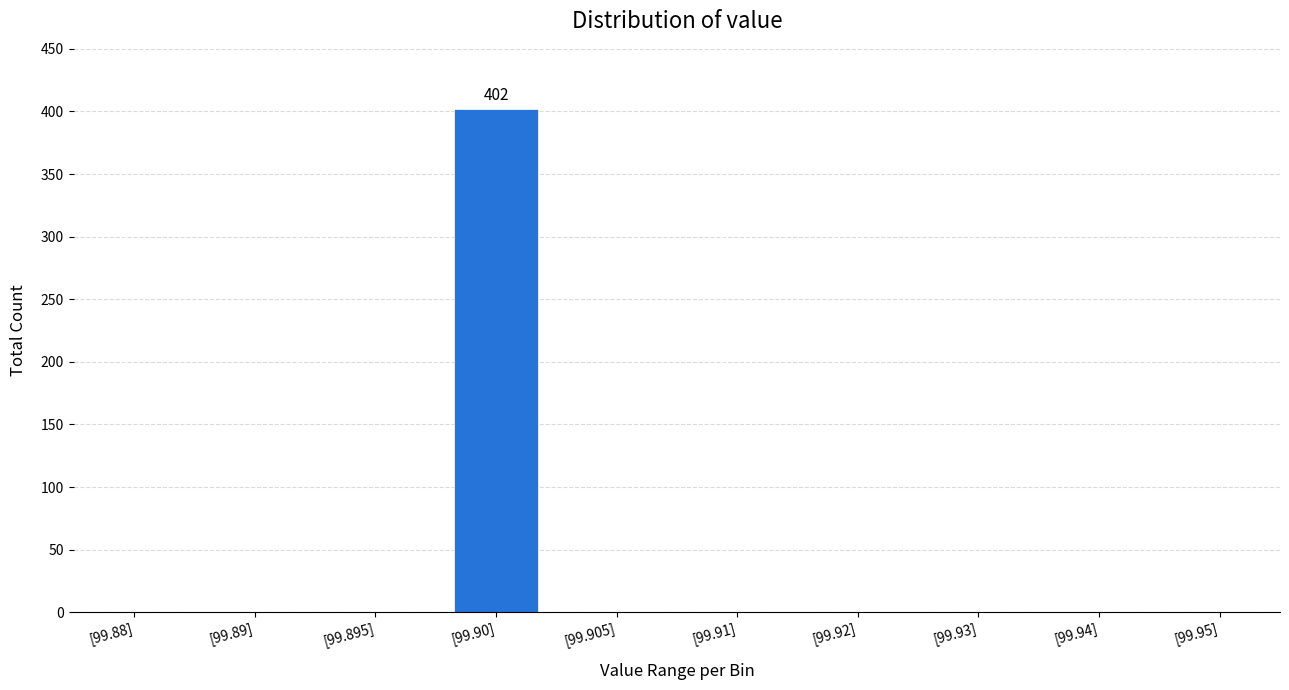

Reading left to right, list all the values displayed in this chart.

[99.88]=0	[99.89]=0	[99.895]=0	[99.90]=402	[99.905]=0	[99.91]=0	[99.92]=0	[99.93]=0	[99.94]=0	[99.95]=0